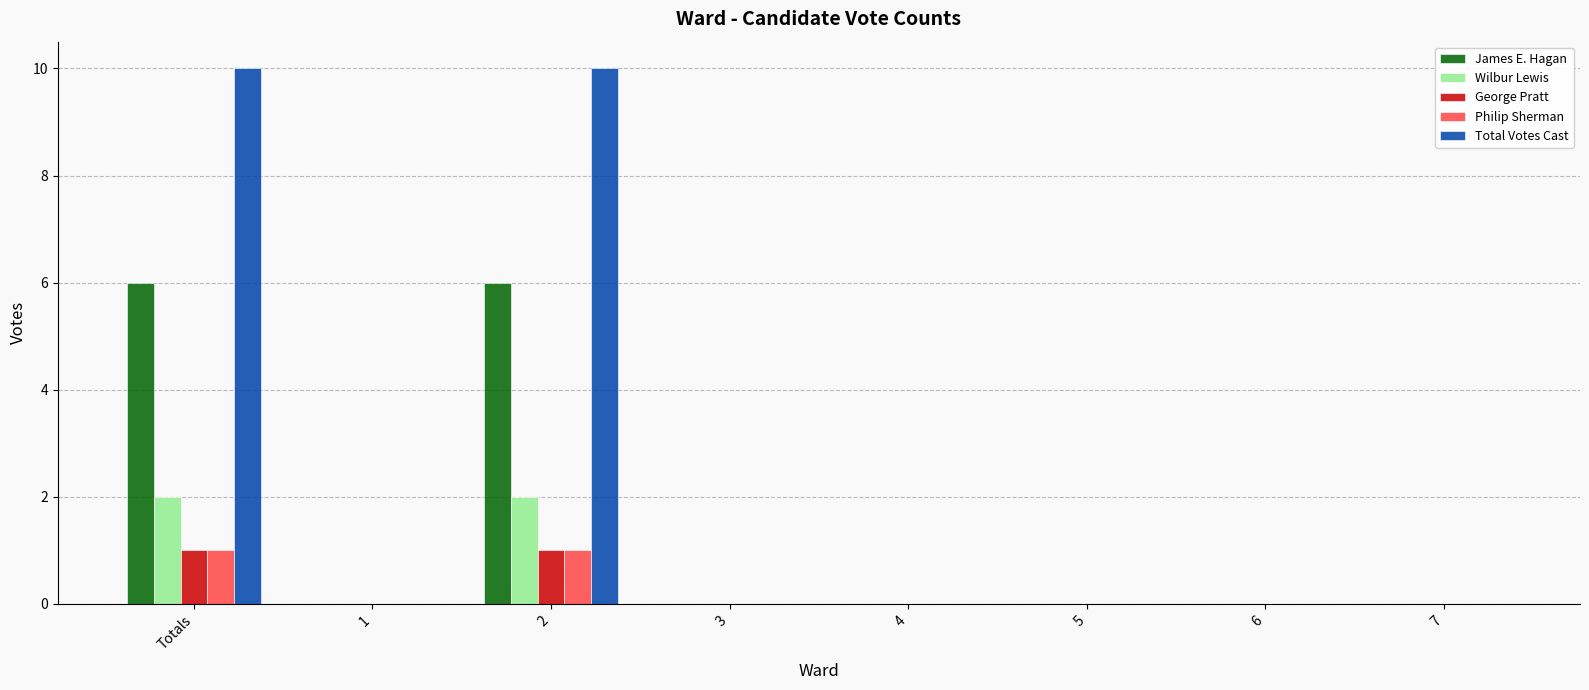

What is the sum of all Total Votes Cast values?

20